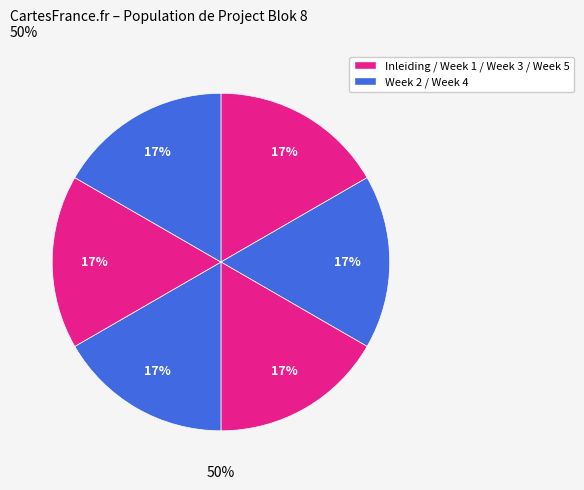

Combined, do Week 1 and Inleiding account for over 50%?

No